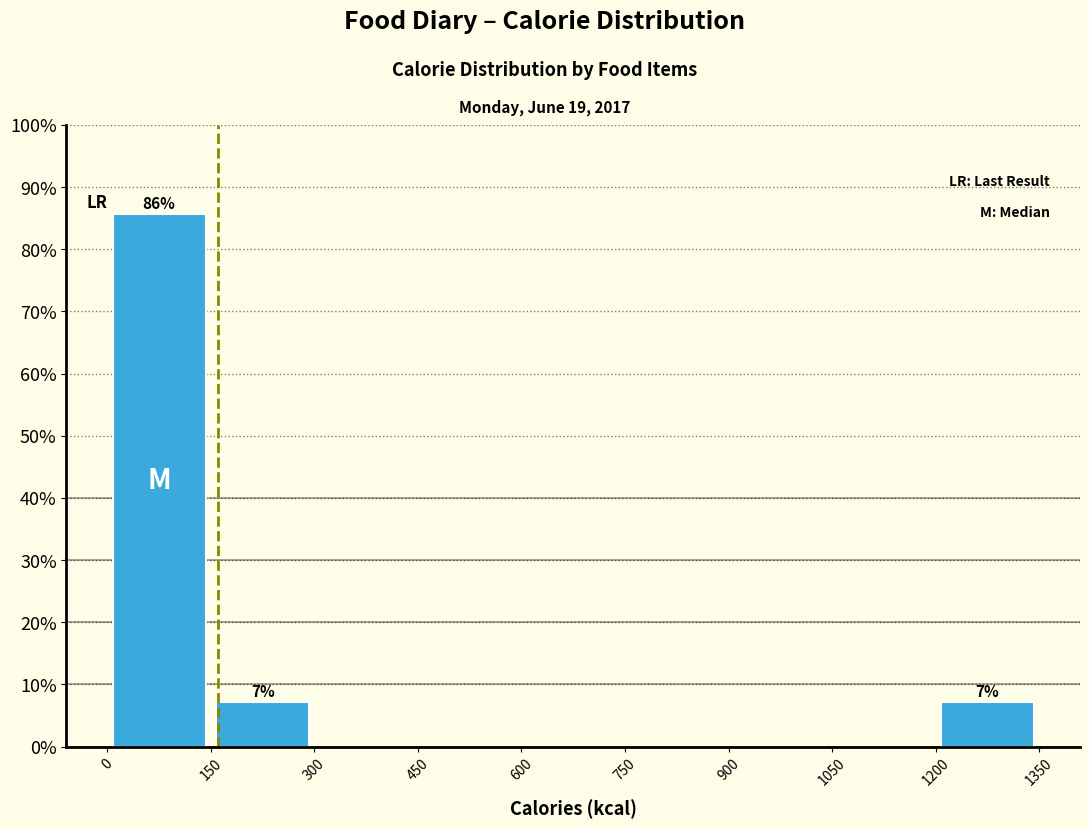

Which range on the x-axis has the tallest bar?

0 to 150